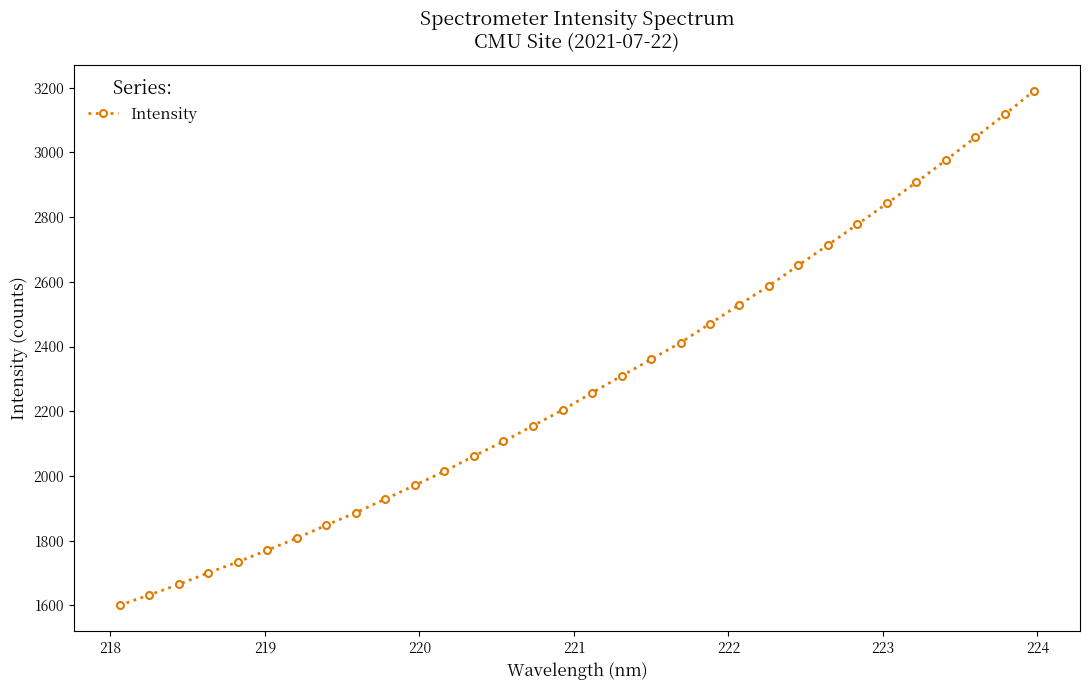

What is the difference between the second highest and second lowest values?

1484.9